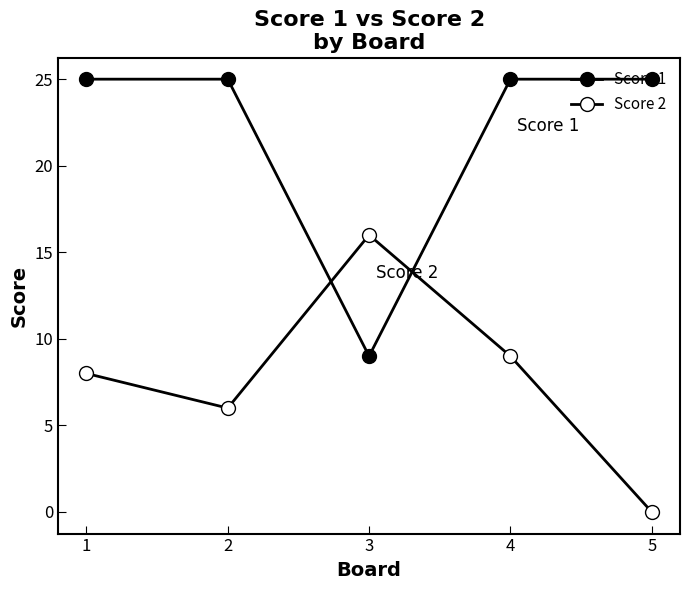

Rank the series by their maximum value, from highest to lowest.

Score 1, Score 2